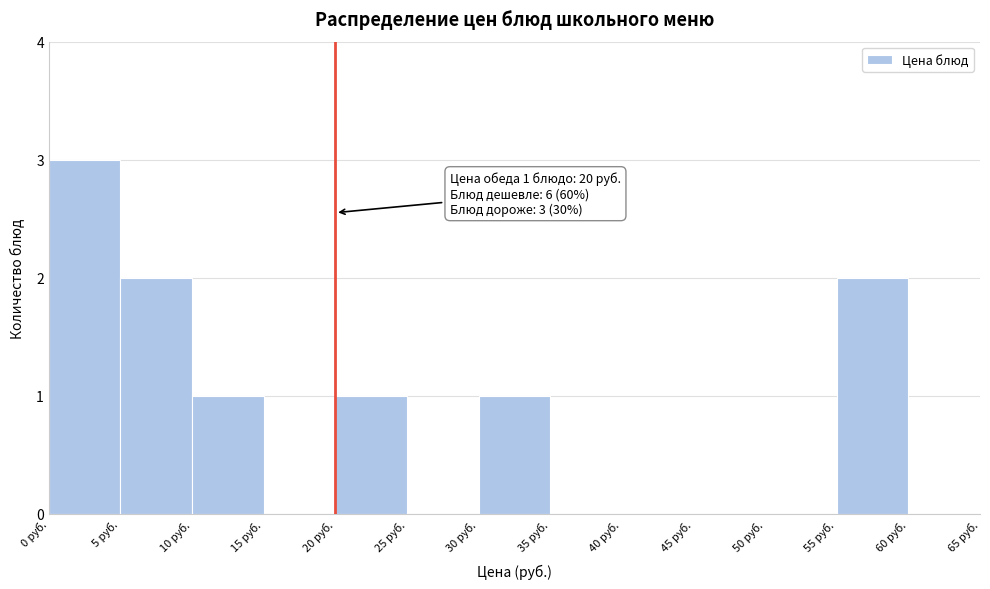

Which range on the x-axis has the tallest bar?

0 to 5